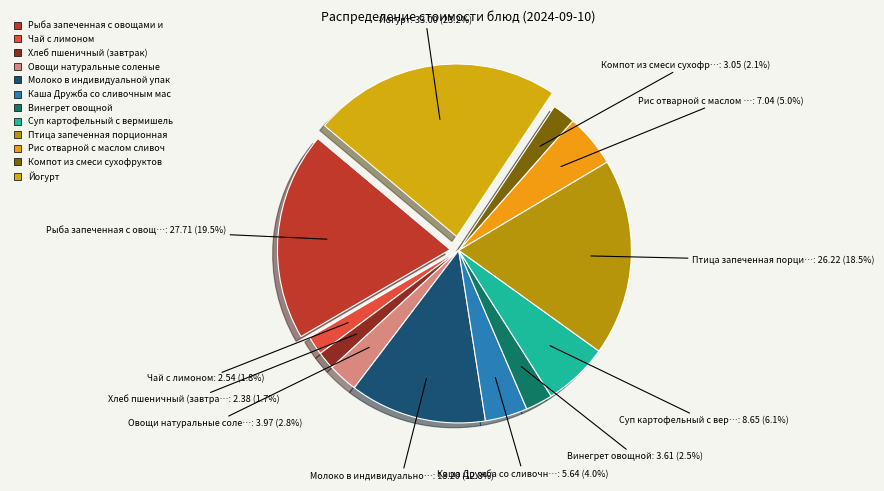

How many slices are in this pie chart?

12